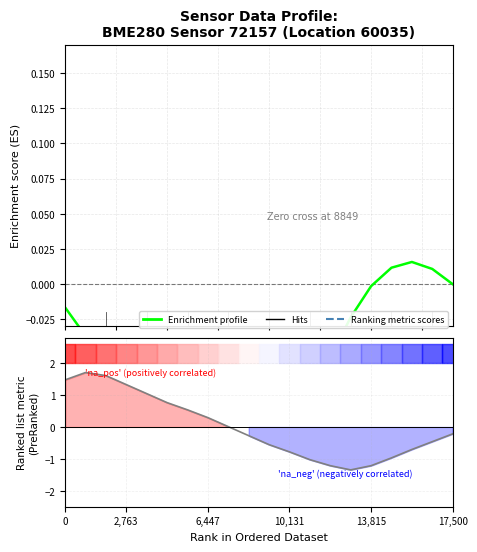

What is the lowest value of the Enrichment profile series?

-0.1